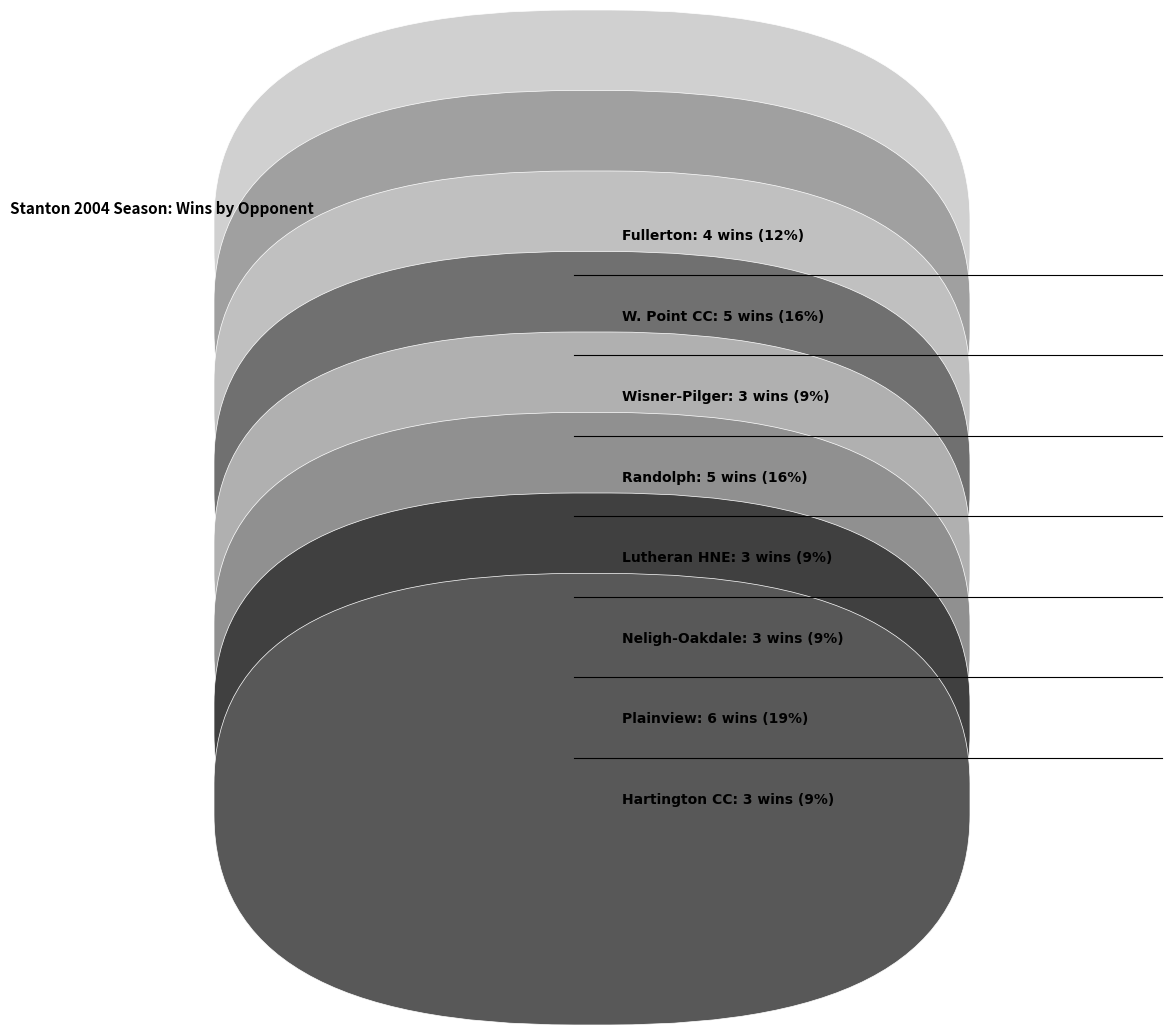

How many slices are in this pie chart?

8